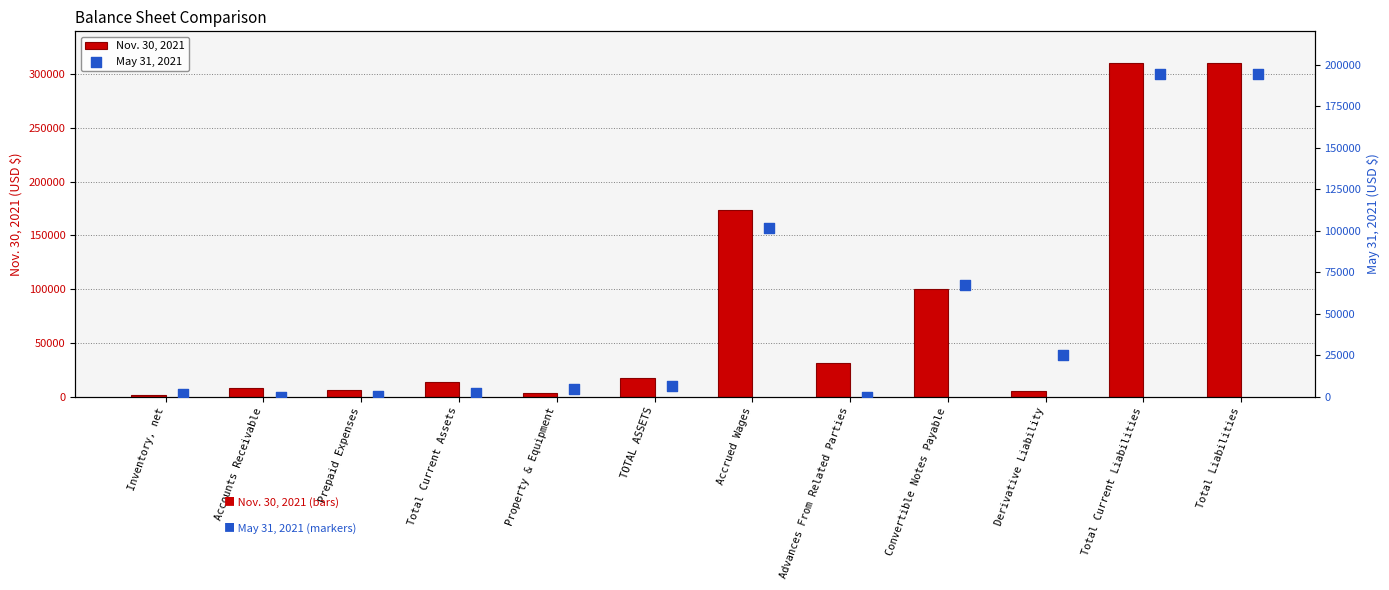

Which series has the largest total across all categories?

Nov. 30, 2021